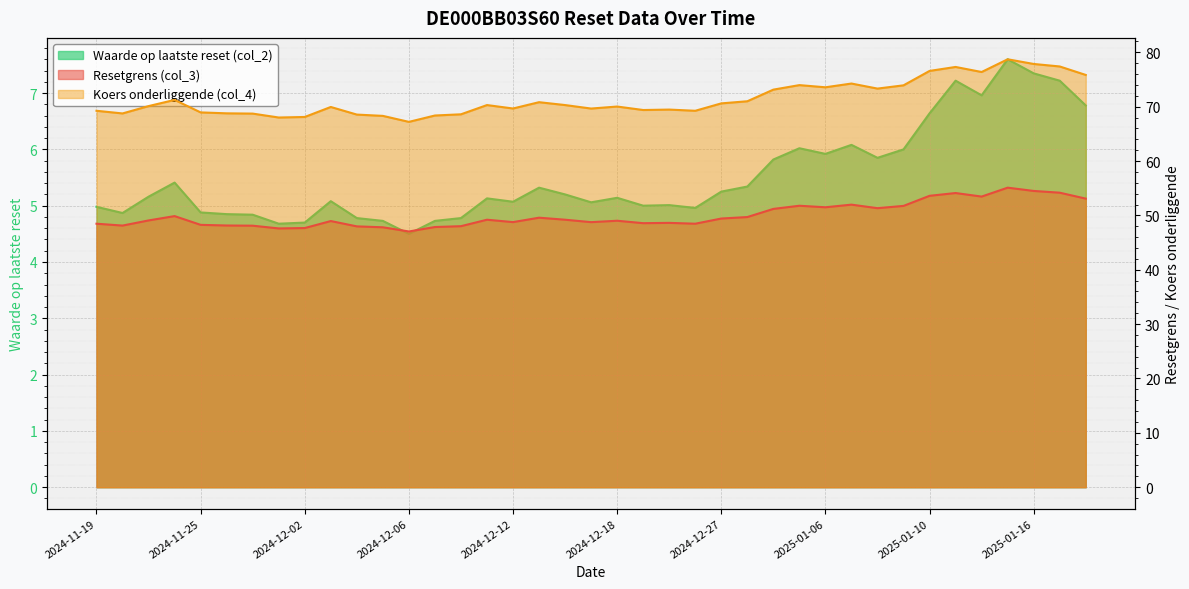

Between 2024-11-22 and 2024-12-03, which is larger?

2024-11-22